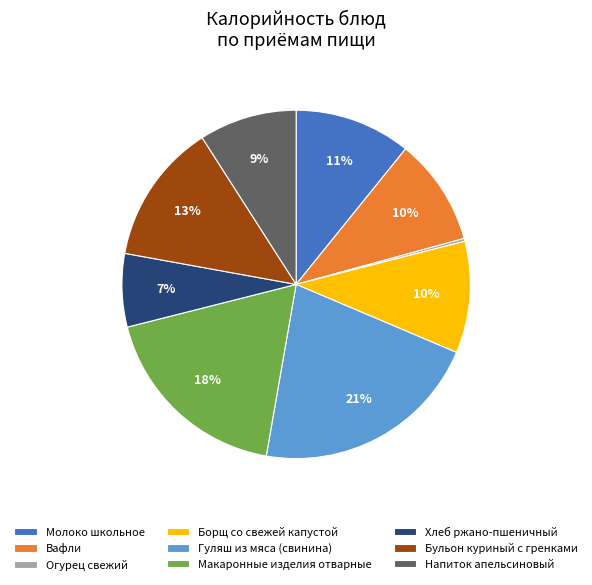

Is it true that Борщ со свежей капустой is 10% of the pie?

True